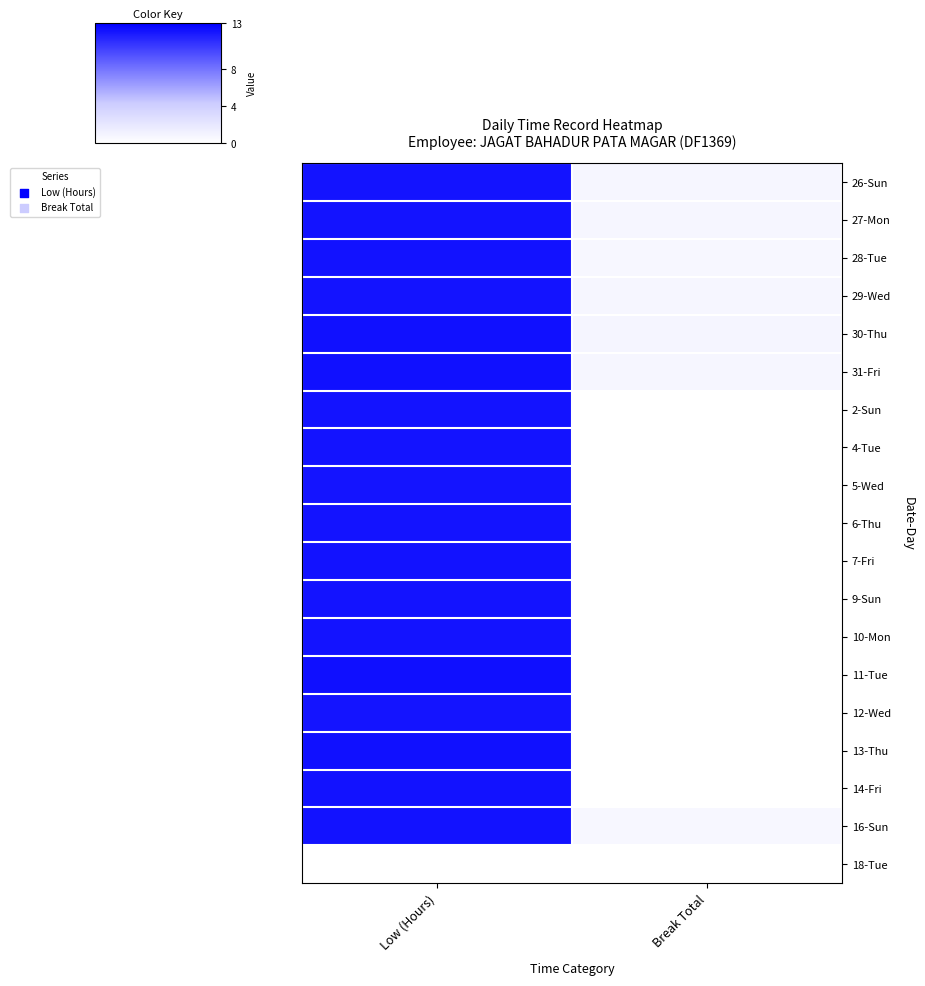

List the series in order of their peak value, lowest first.

18-Tue, 5-Wed, 12-Wed, 2-Sun, 6-Thu, 9-Sun, 26-Sun, 29-Wed, 27-Mon, 4-Tue, 10-Mon, 7-Fri, 28-Tue, 16-Sun, 14-Fri, 13-Thu, 31-Fri, 30-Thu, 11-Tue